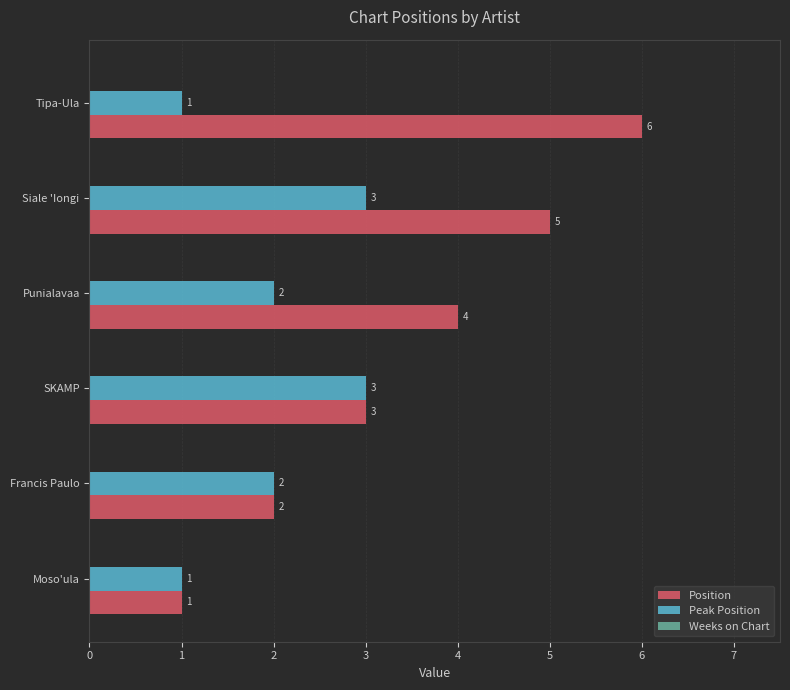

Is the value of Peak Position at Moso'ula greater than the value of Position at Punialavaa?

No